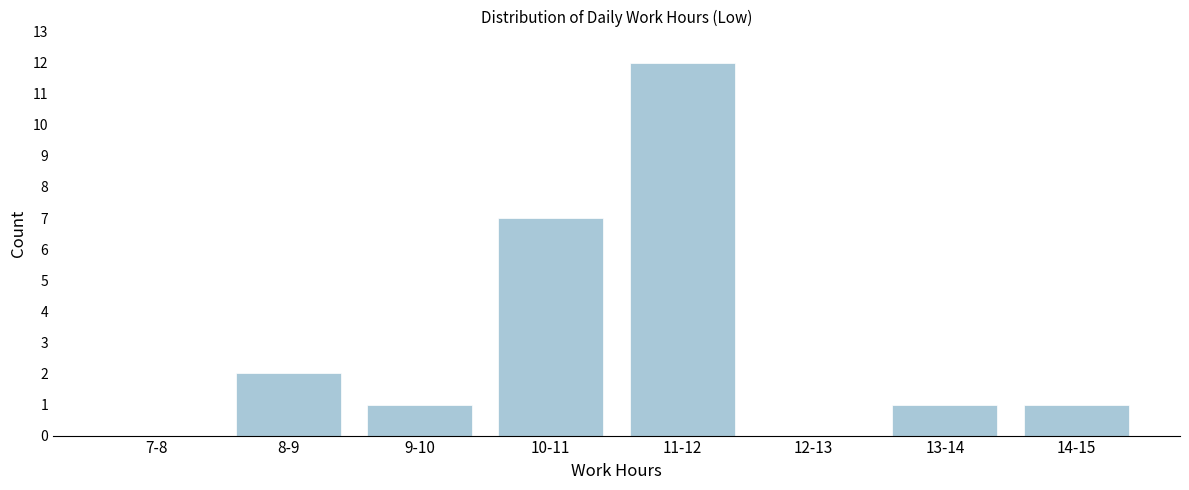

Reading right to left, transcribe all the data shown in this chart.

14-15=1	13-14=1	12-13=0	11-12=12	10-11=7	9-10=1	8-9=2	7-8=0